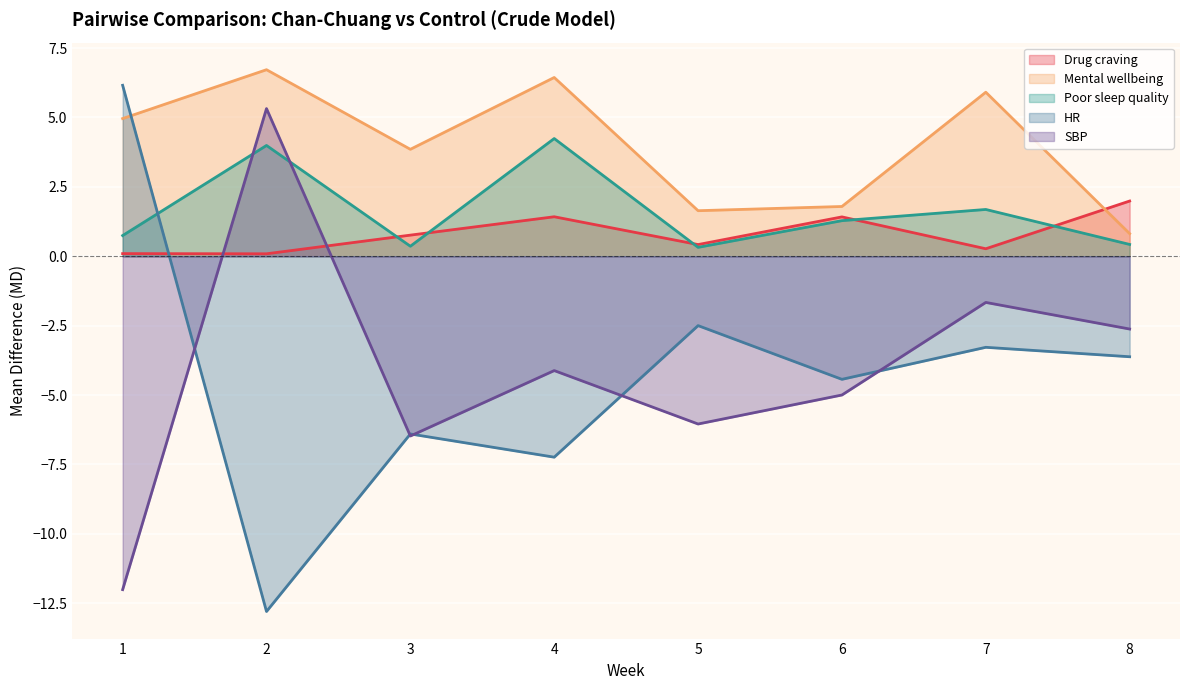

What is the average value of the HR series?

-4.3